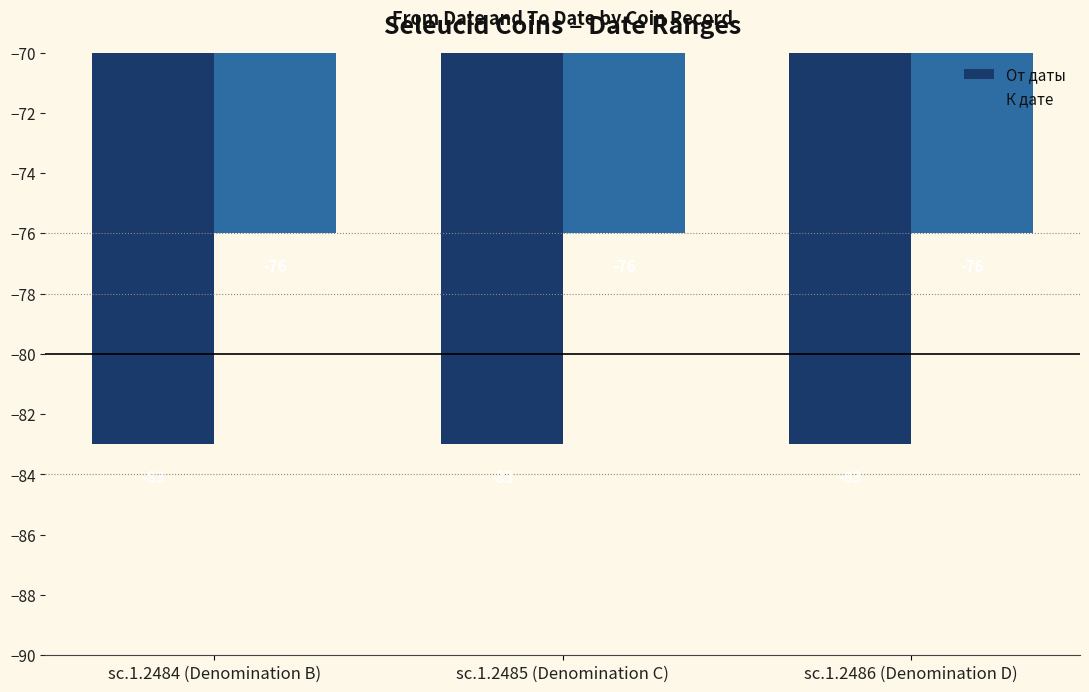

List the series in order of their overall mean, highest first.

К дате, От даты